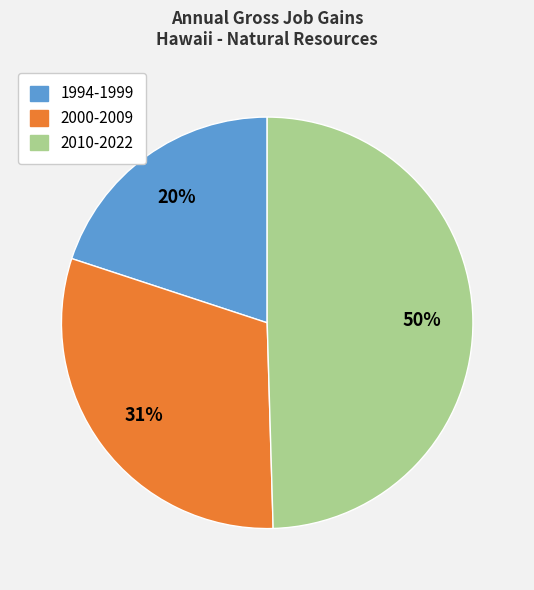

Which has a higher value, 2010-2022 or 1994-1999?

2010-2022